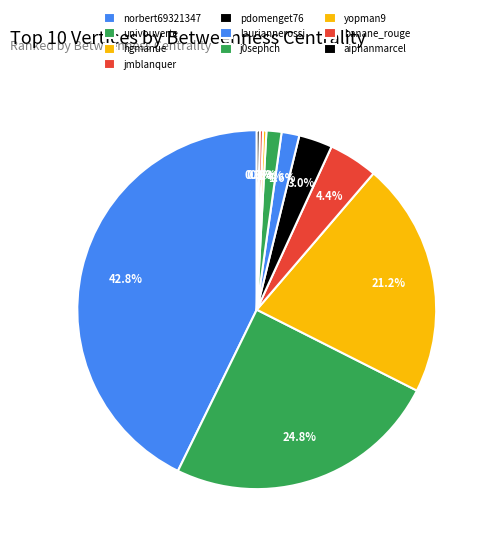

What percentage is the jmblanquer slice, to the nearest percent?

4%